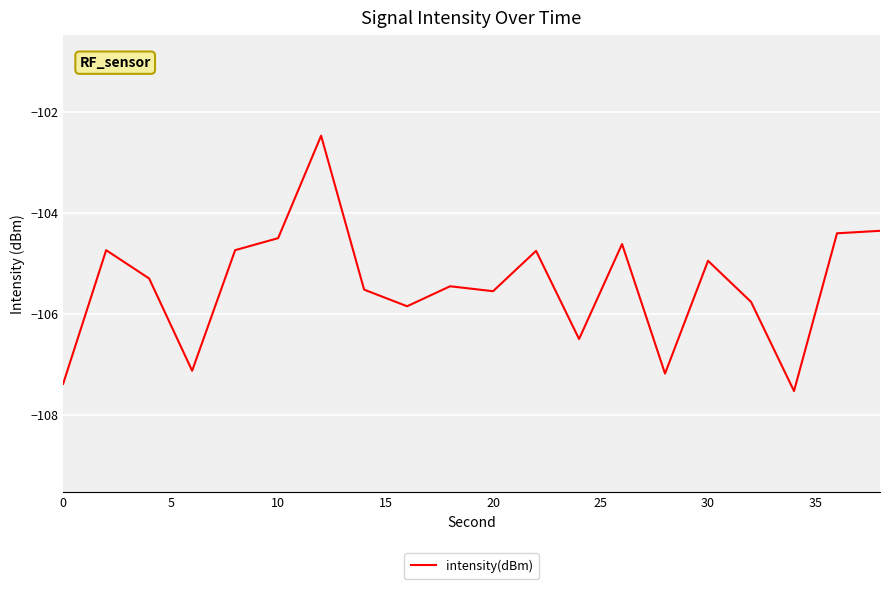

What is the maximum value shown in the chart?

-102.5